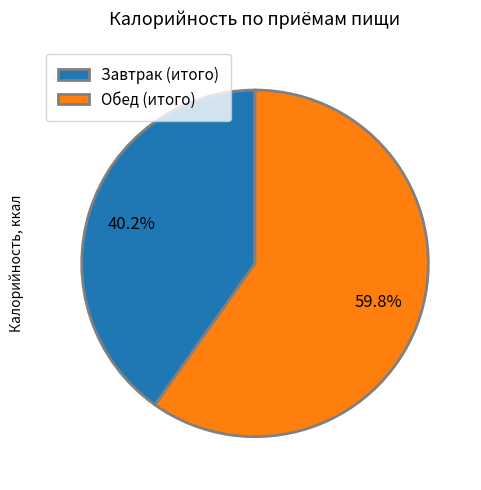

To the nearest percent, what portion does Обед (итого) represent?

60%